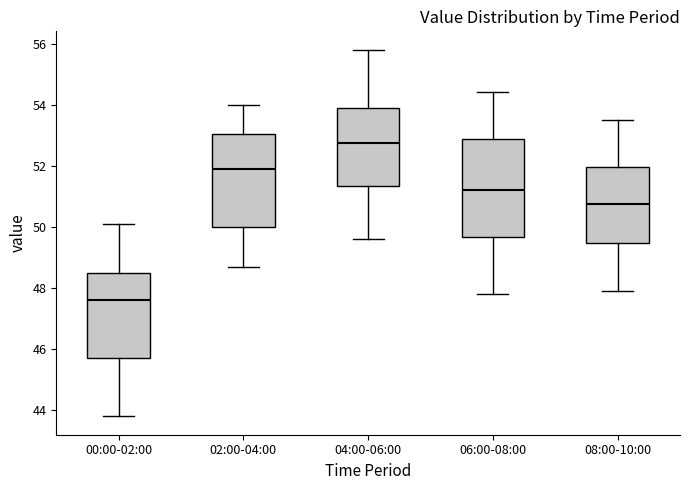

Reading left to right, read every box against the y-axis: the position of its median line, the range the box covers, and the ends of its whiskers. The values are not printed on the chart, so give them approximately, as read against the axis.

00:00-02:00: median 47.6, box 45.8 to 48.4, whiskers 43.8 to 50.2
02:00-04:00: median 52.0, box 50.0 to 53.0, whiskers 48.8 to 54.0
04:00-06:00: median 52.8, box 51.4 to 54.0, whiskers 49.6 to 55.8
06:00-08:00: median 51.2, box 49.6 to 52.8, whiskers 47.8 to 54.4
08:00-10:00: median 50.8, box 49.4 to 52.0, whiskers 48.0 to 53.6